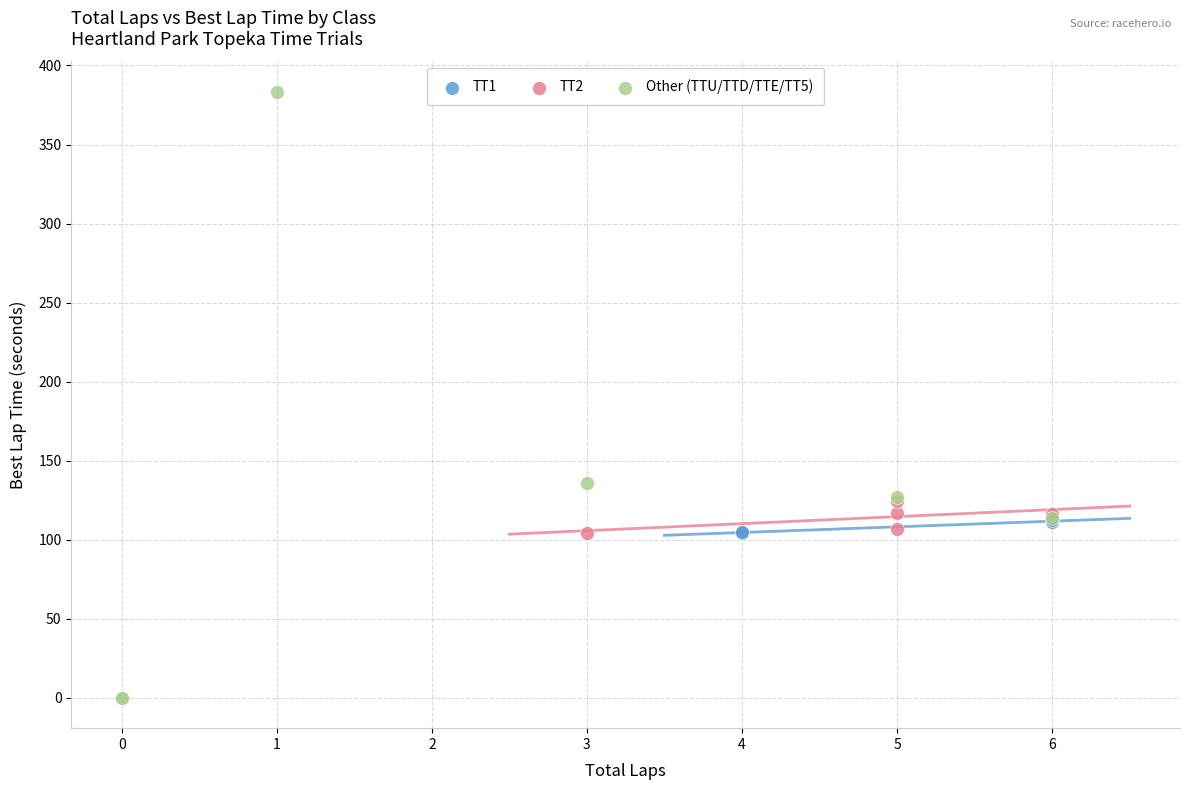

Which series has the largest Y range (max minus min)?

Other (TTU/TTD/TTE/TT5)